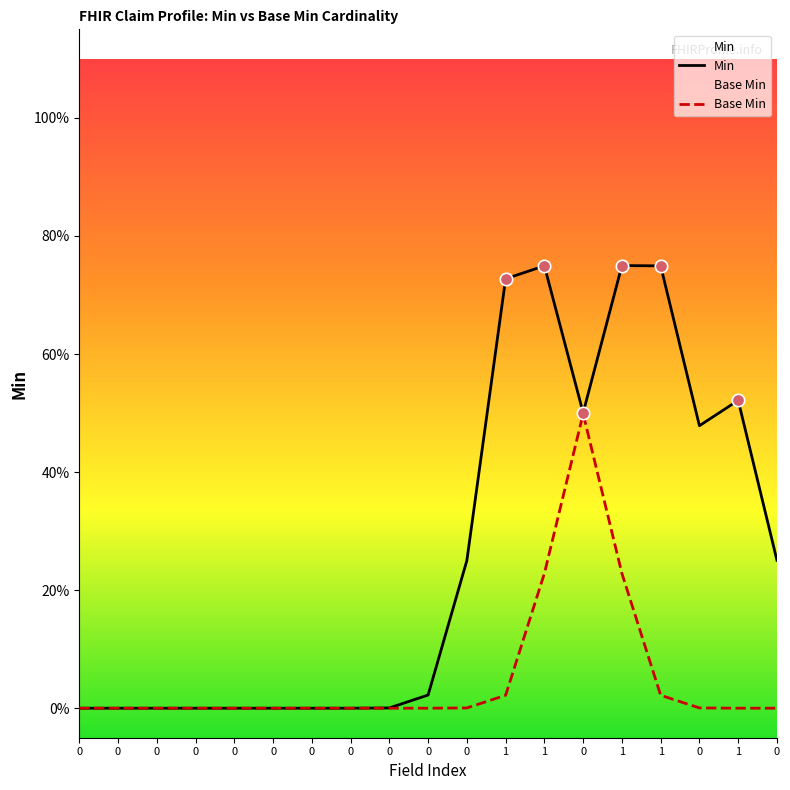

What are all the series names shown in the legend?

Min, Base Min